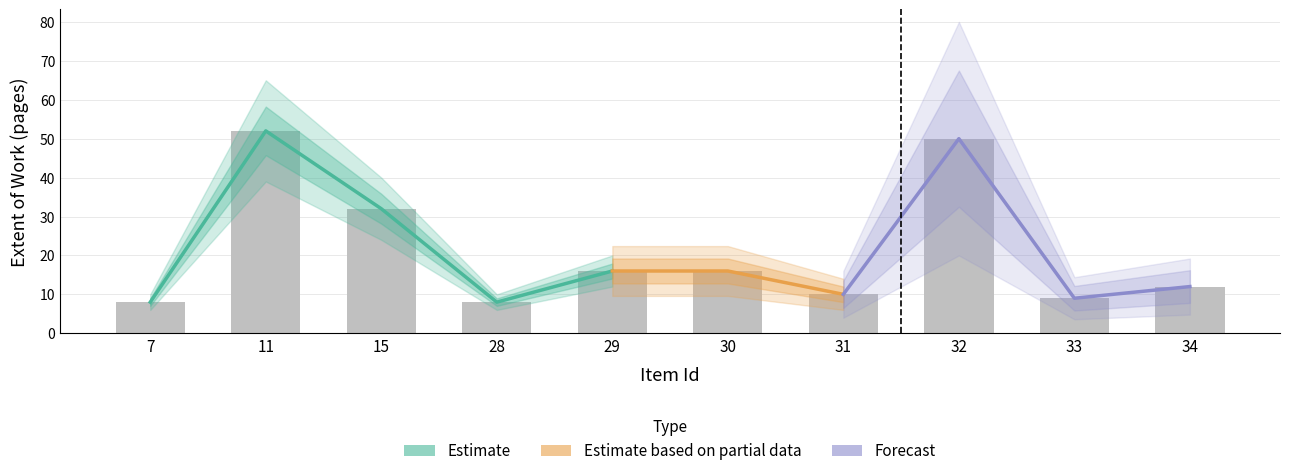

Rank the categories by value from highest to lowest.

11, 32, 15, 29, 30, 34, 31, 33, 7, 28